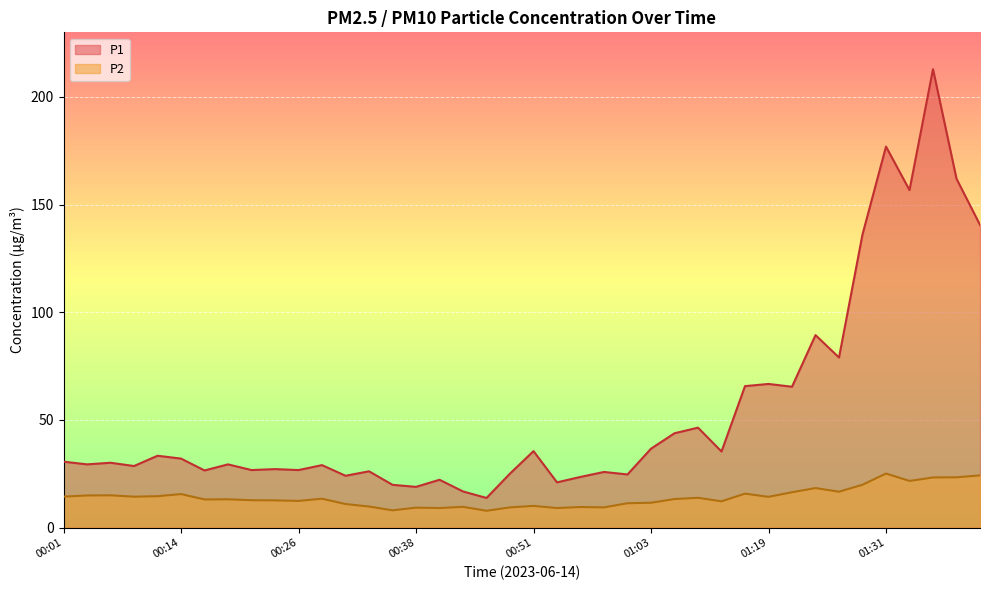

How many interior local peaks does the P2 series have?

12